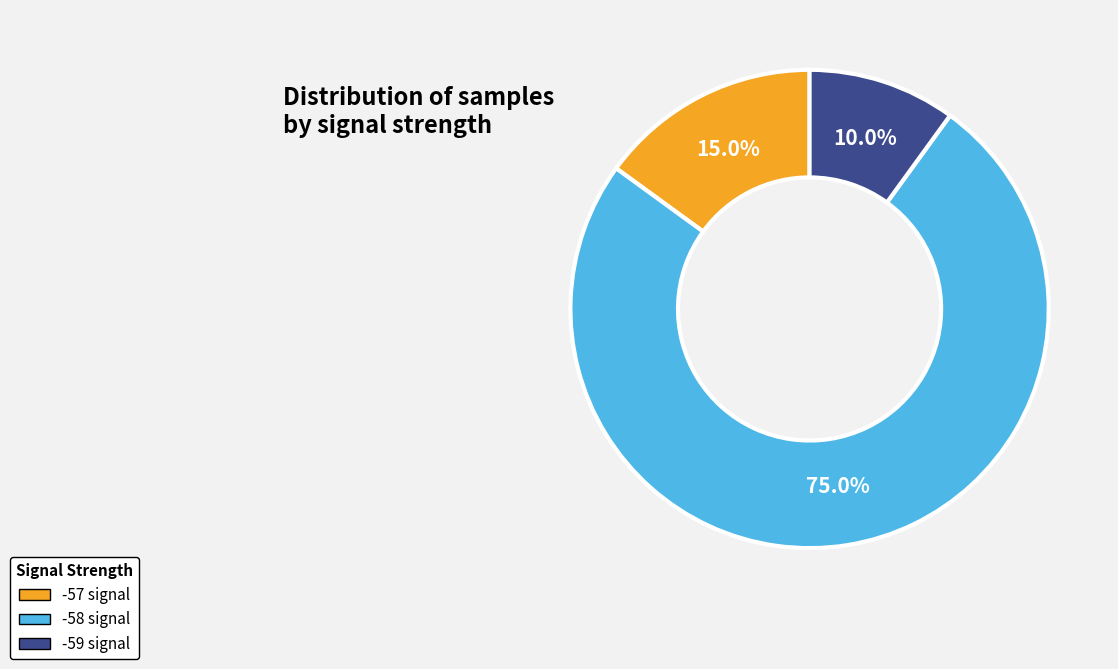

Approximately how many times larger is the value at -58 signal compared to -57 signal?

5.0